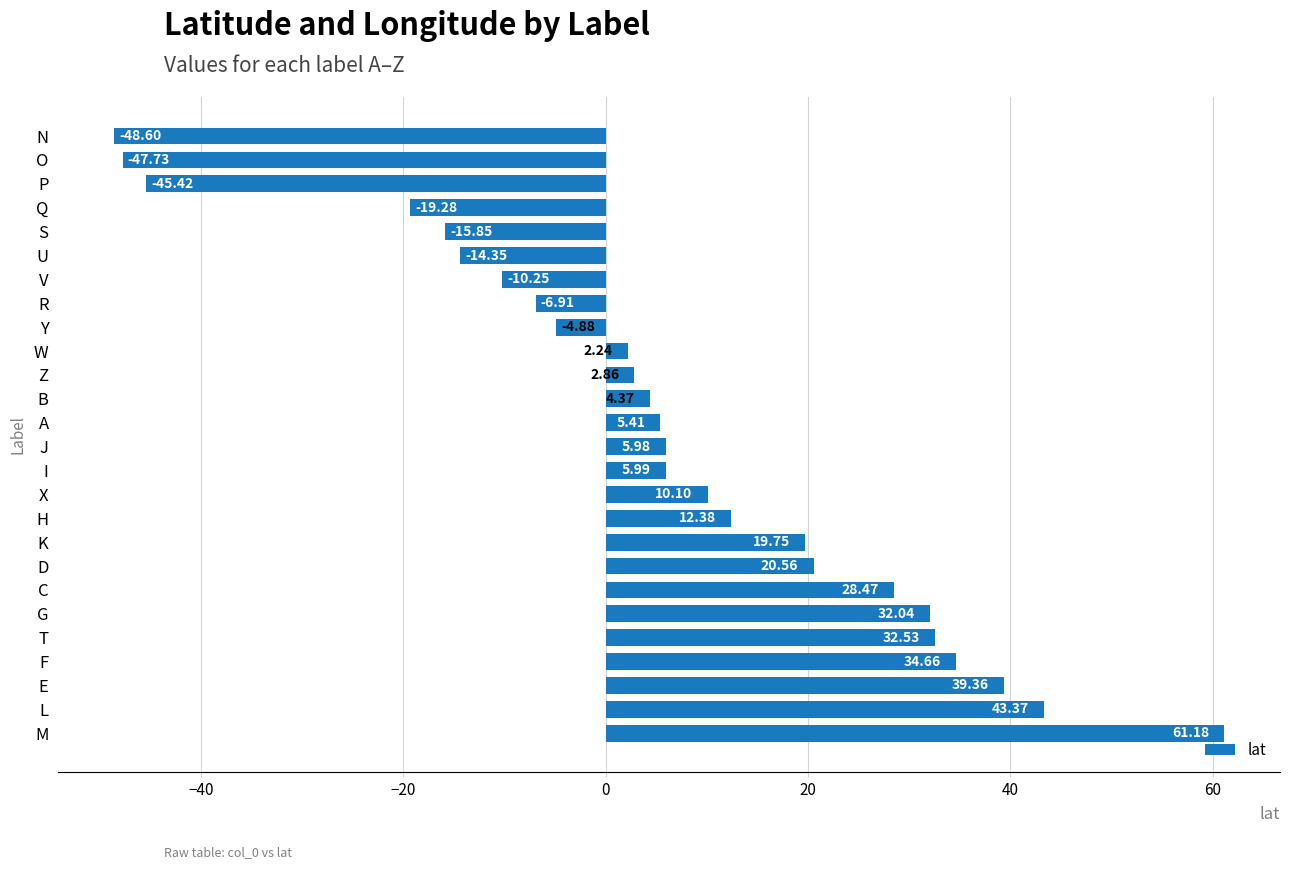

At which label is the value closest to 6?

I